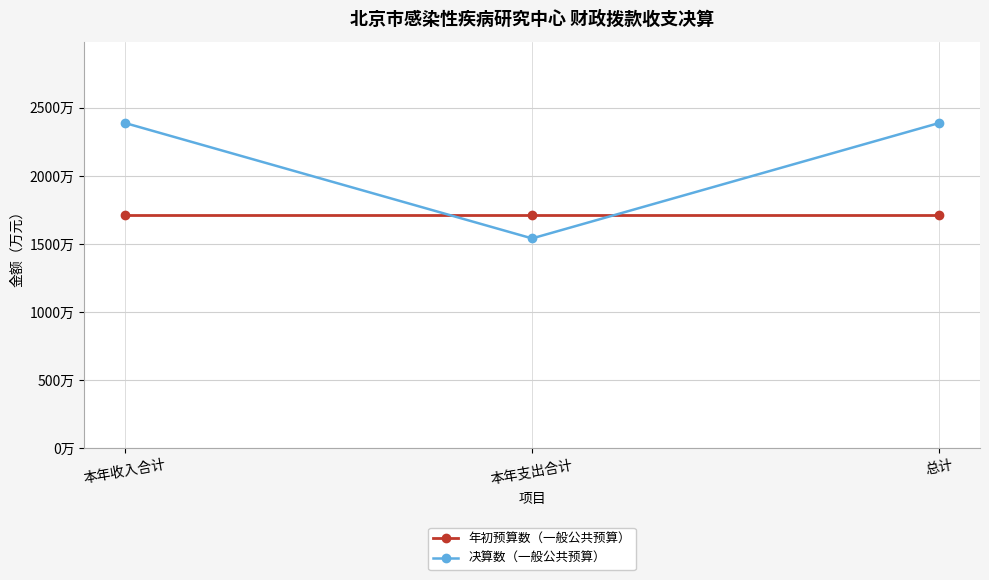

Reading left to right, transcribe all the data shown in this chart.

年初预算数（一般公共预算）: 1710.7	1710.7	1710.7
决算数（一般公共预算）: 2388.7	1541.0	2388.7